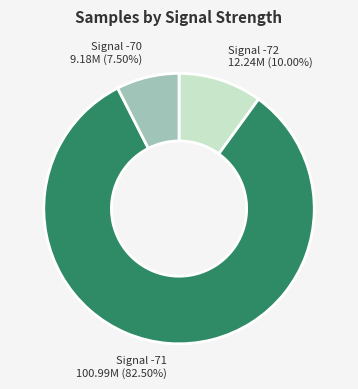

Rank the categories by value from lowest to highest.

Signal -70 9.18M (7.50%), Signal -72 12.24M (10.00%), Signal -71 100.99M (82.50%)